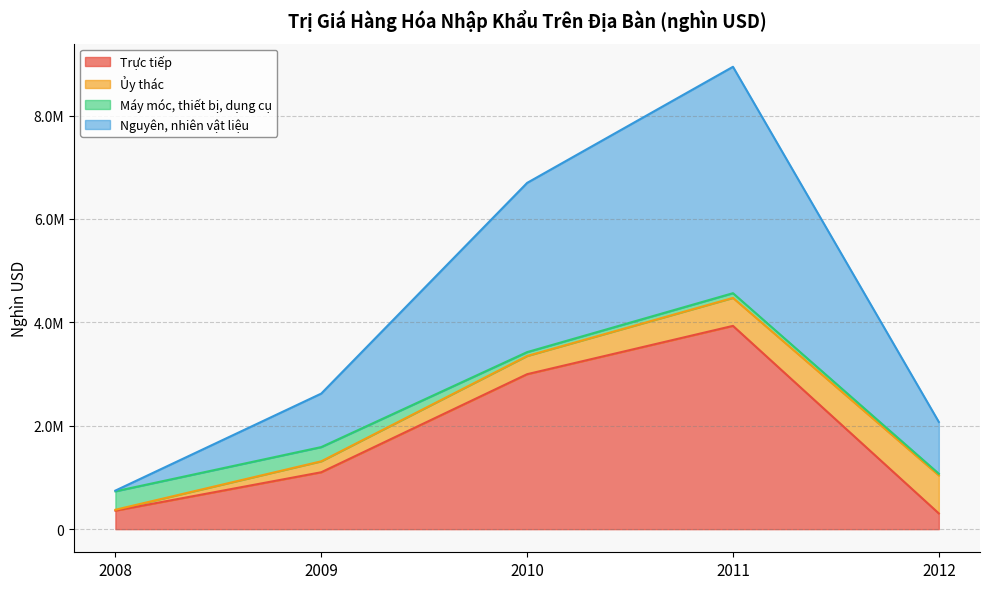

What is the difference between the Trực tiếp values at 2010 and 2011?

934609